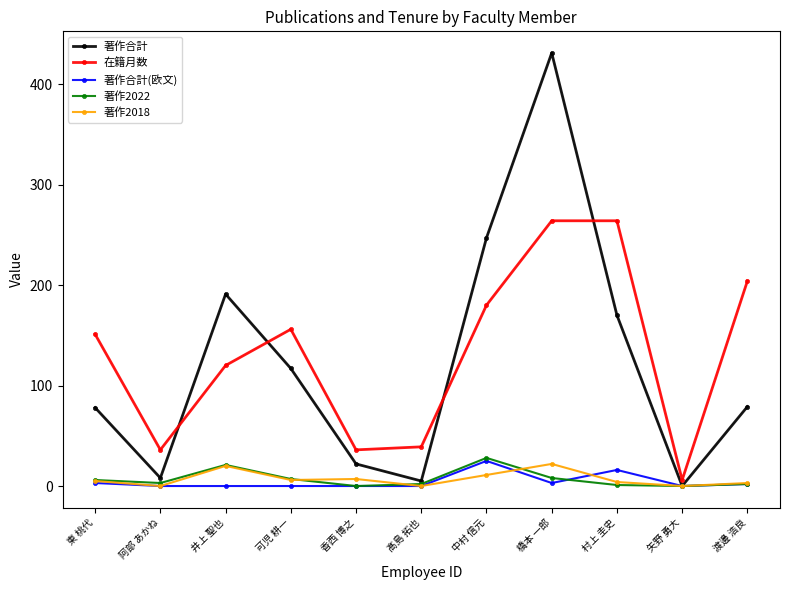

At how many categories does at least one series exceed 62?

7